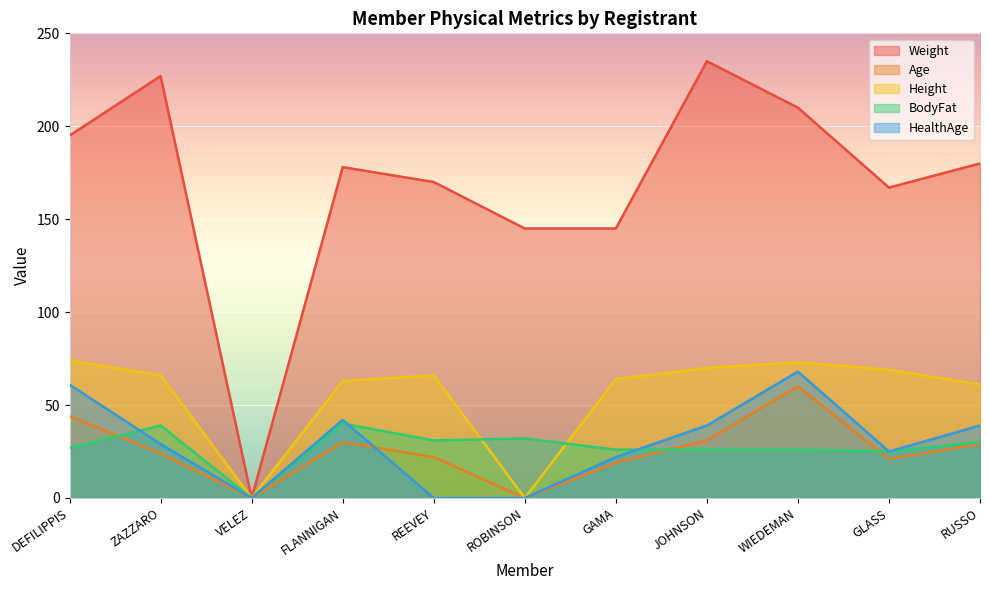

Where does the HealthAge series first go above 29?

DEFILIPPIS